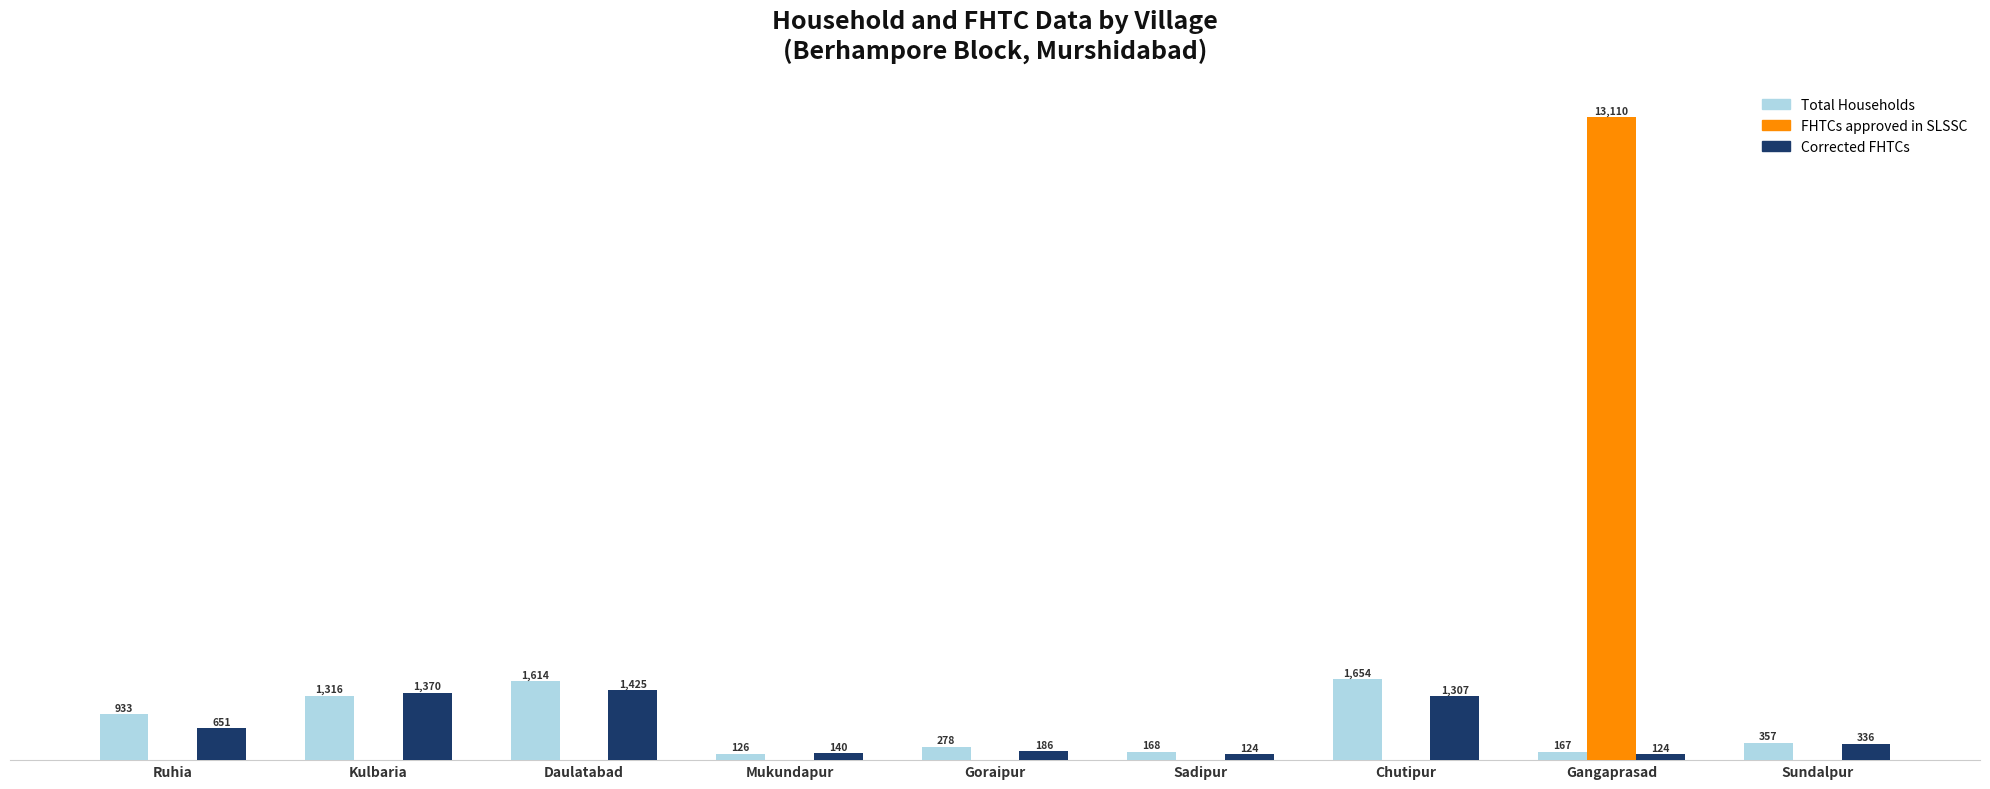

Which category has the highest value in the FHTCs approved in SLSSC series?

Gangaprasad